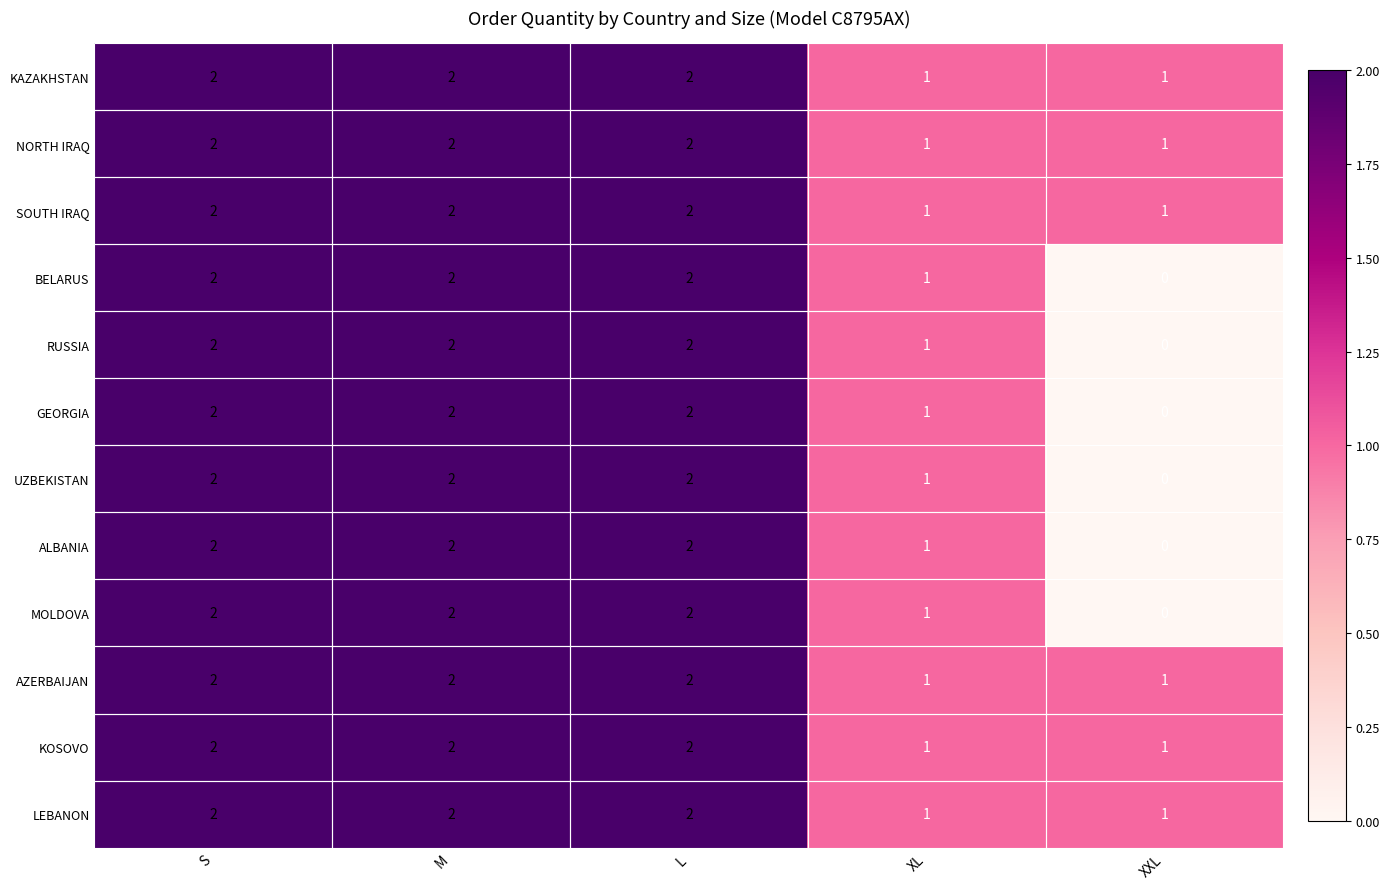

What is the sum of all BELARUS values?

7